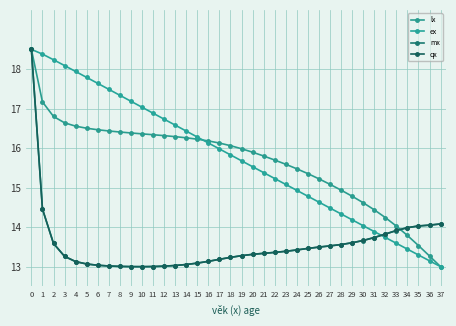

What is the average value of the qx series?

13.5